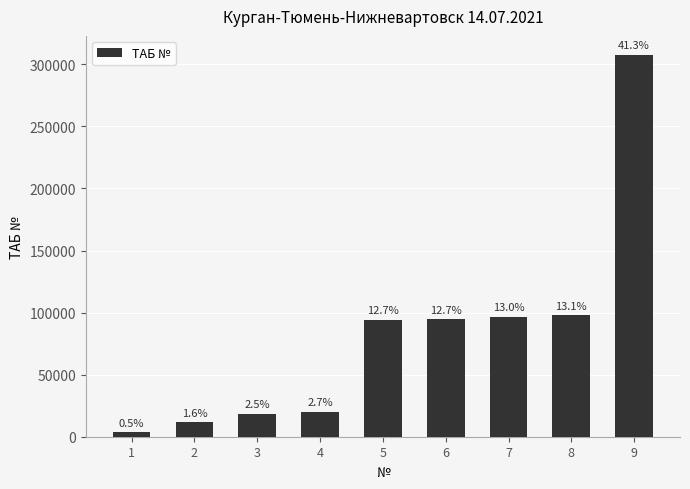

How many bars are there in total?

9